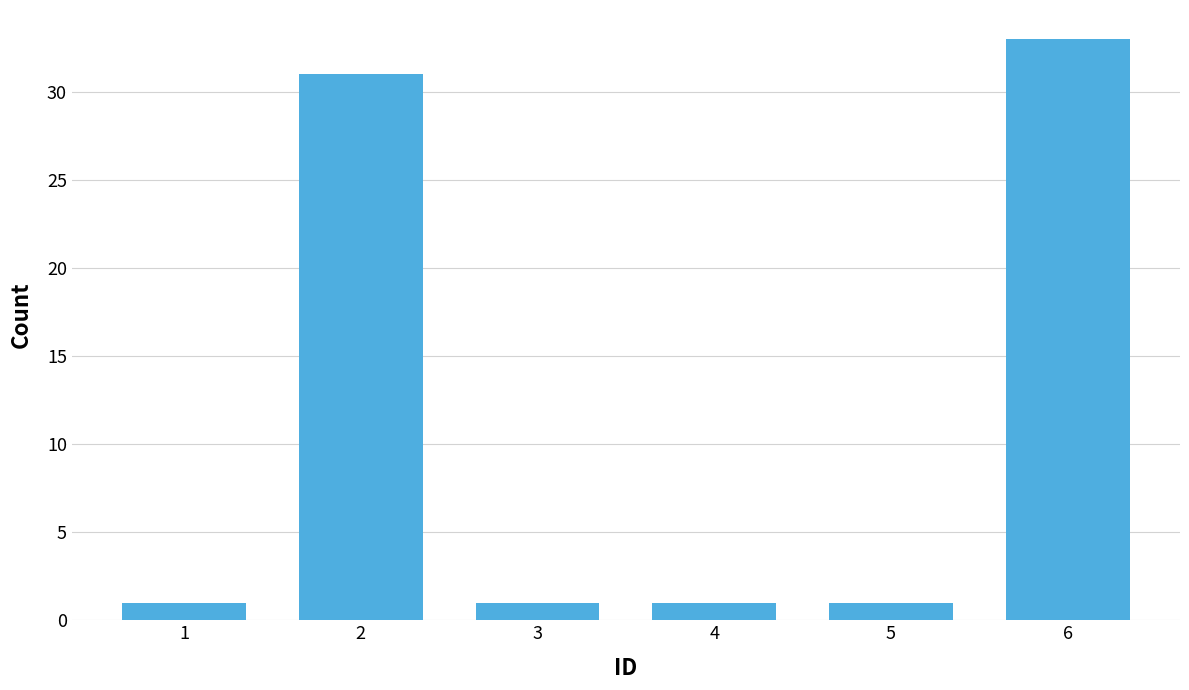

Reading left to right, transcribe all the data shown in this chart.

1	31	1	1	1	33